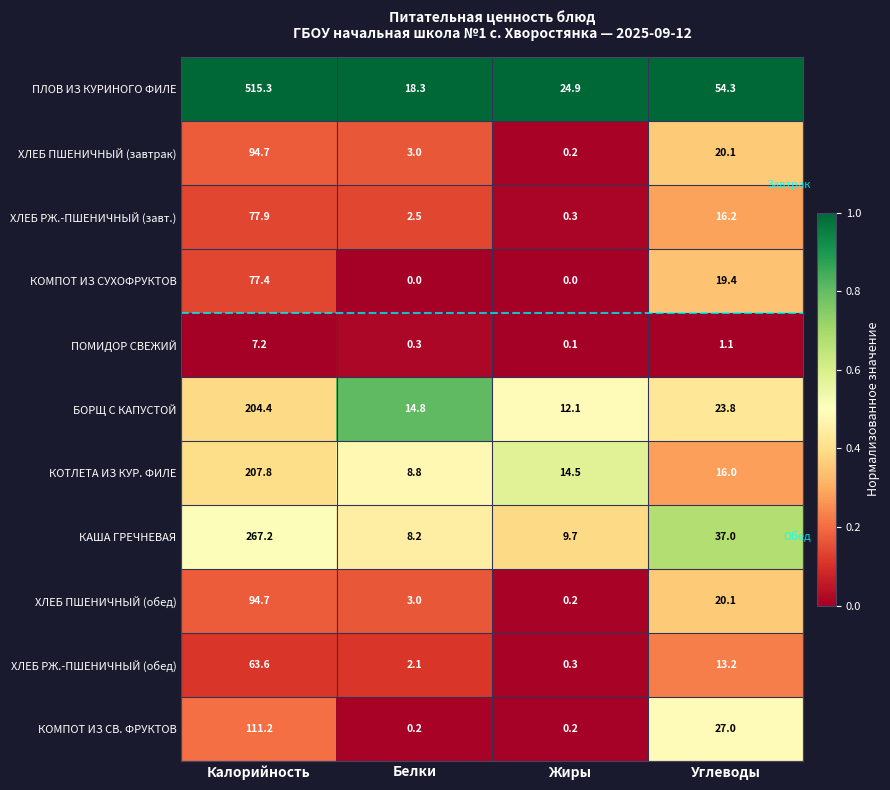

What is the difference between the КОМПОТ ИЗ СУХОФРУКТОВ values at Белки and Калорийность?

77.4